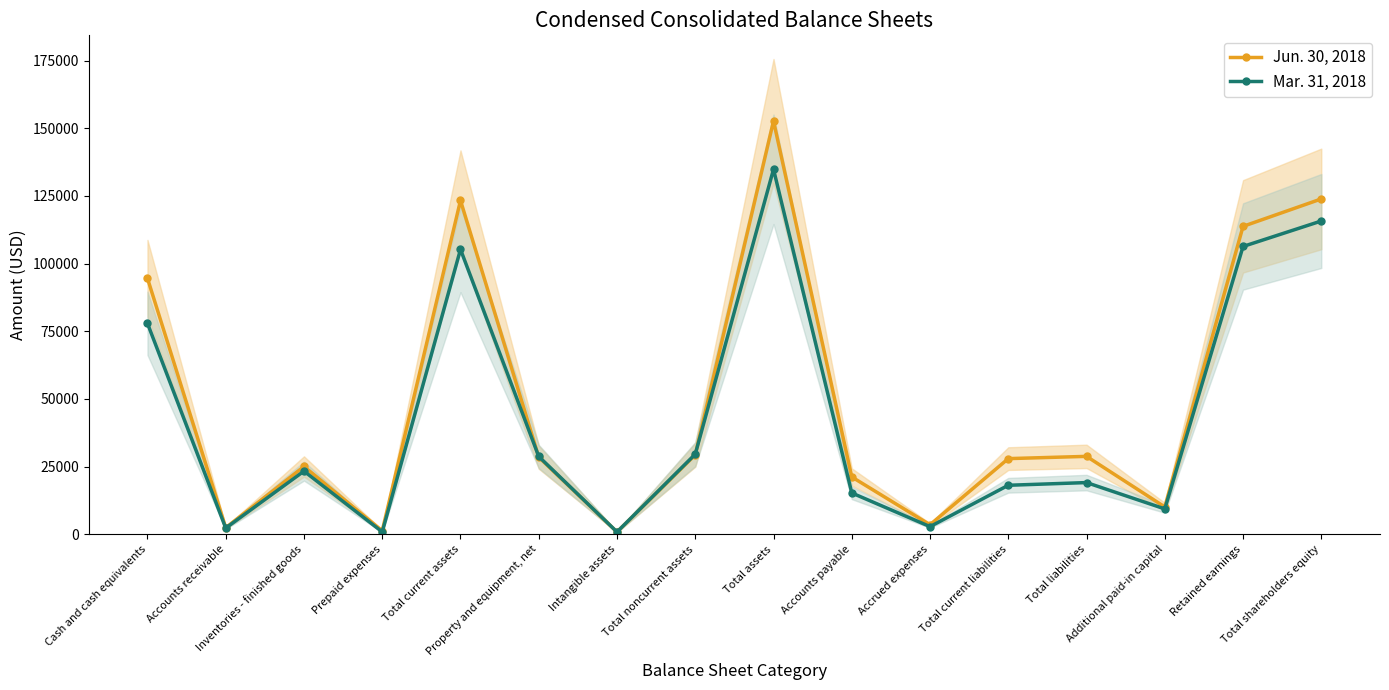

What position from the right is Inventories - finished goods?

14